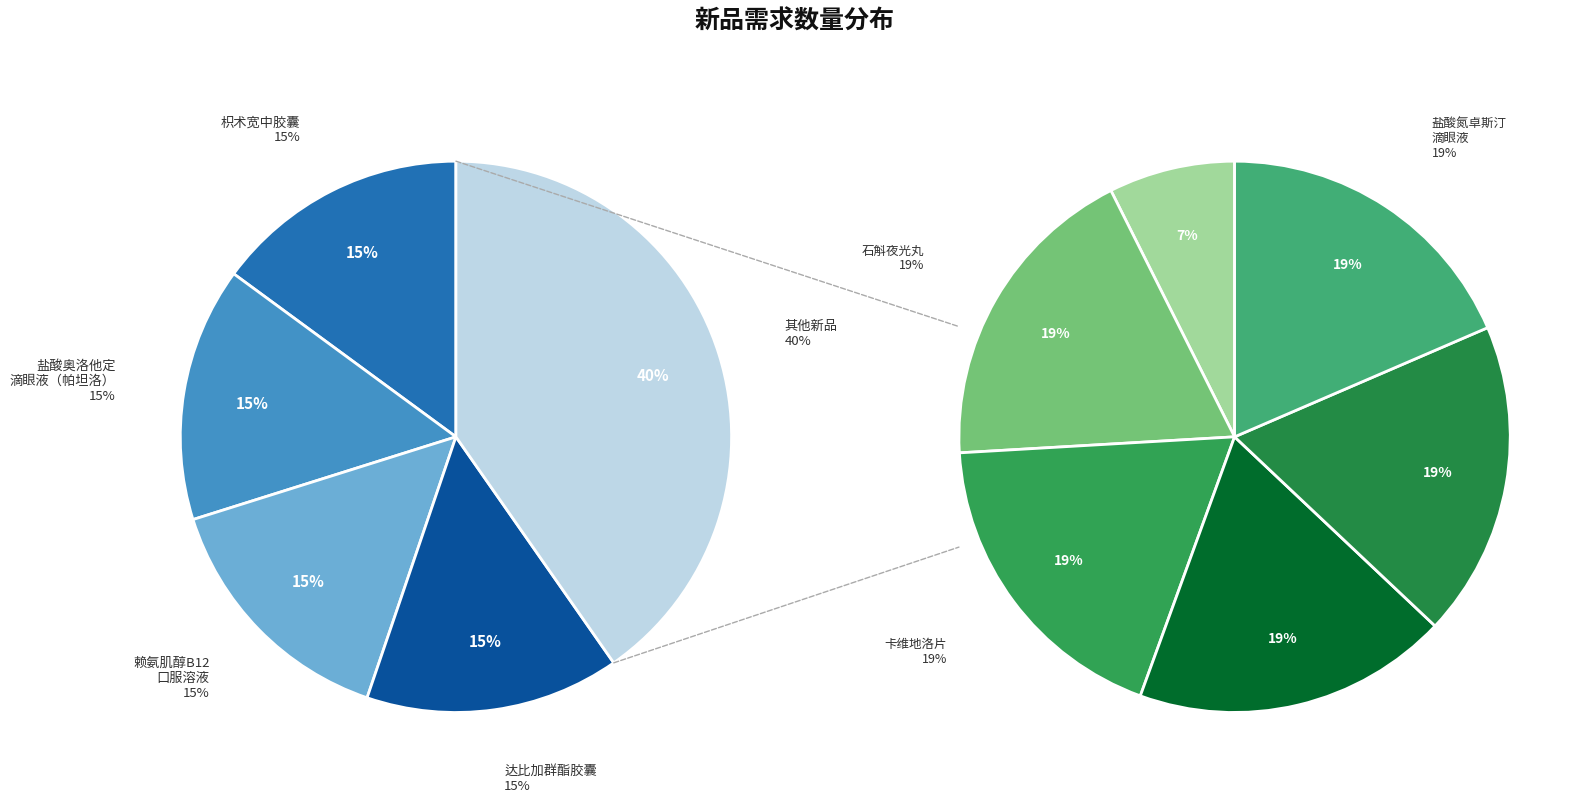

What percentage do 硫酸沙丁胺醇雾化吸入剂溶液 and 石斛夜光丸 together represent?

14.9%